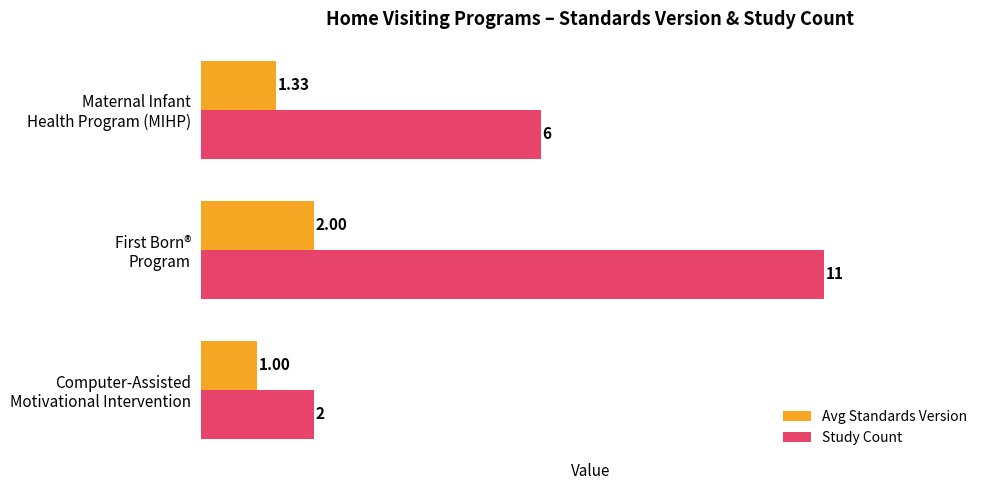

What is the difference between the maximum and minimum values in the Study Count series?

9.0